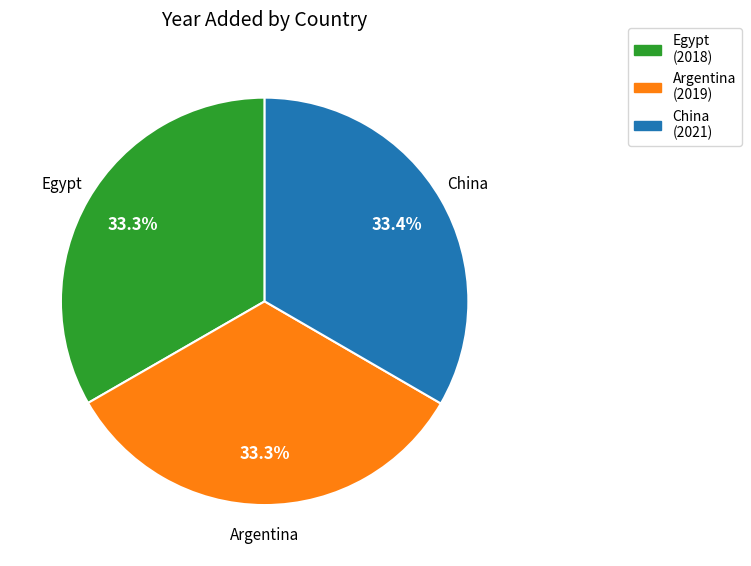

Combined, what portion of the pie is Argentina and Egypt?

66.6%